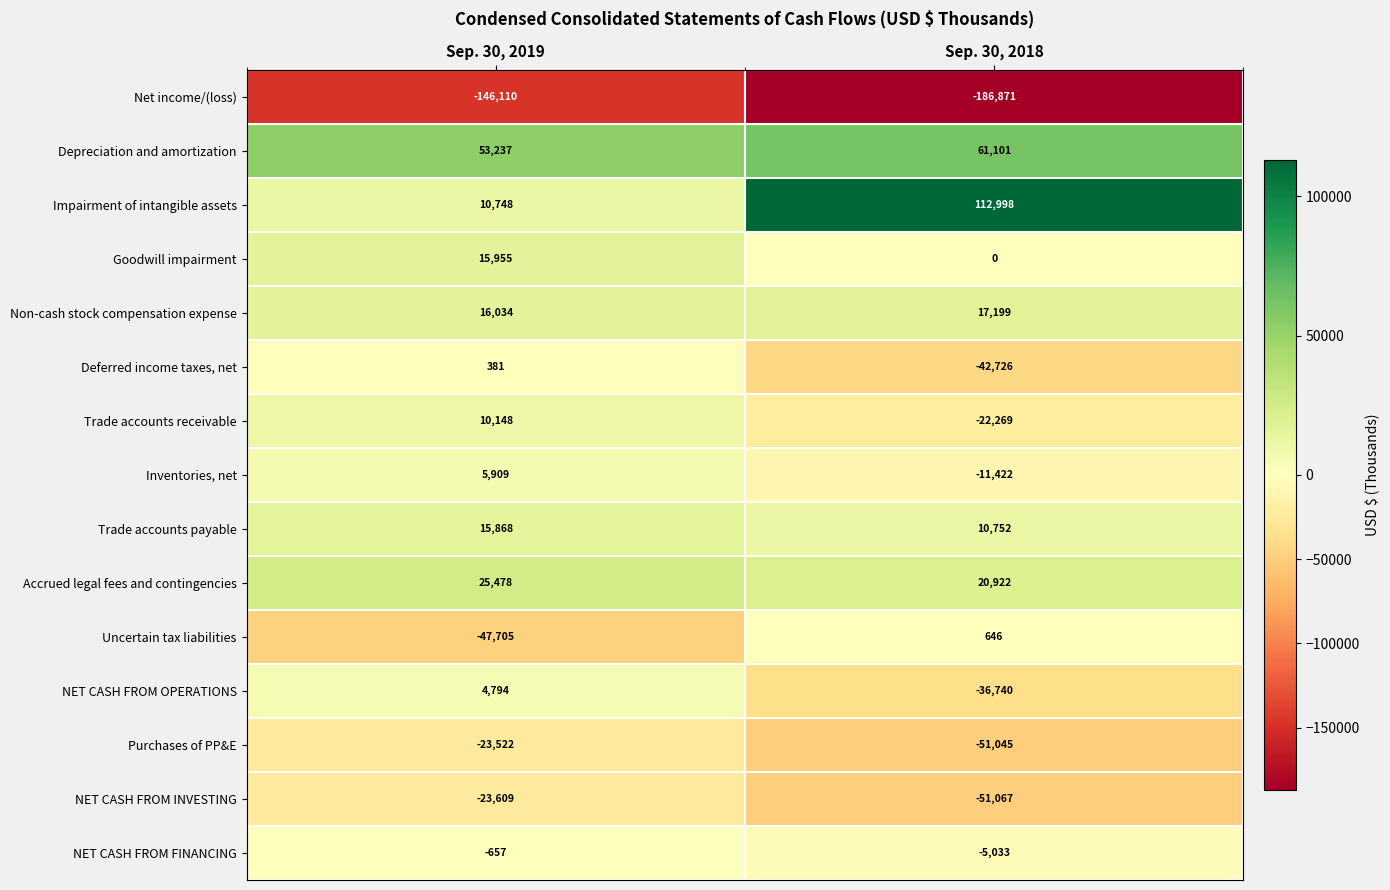

Which label corresponds to the largest value in the chart?

Sep. 30, 2018